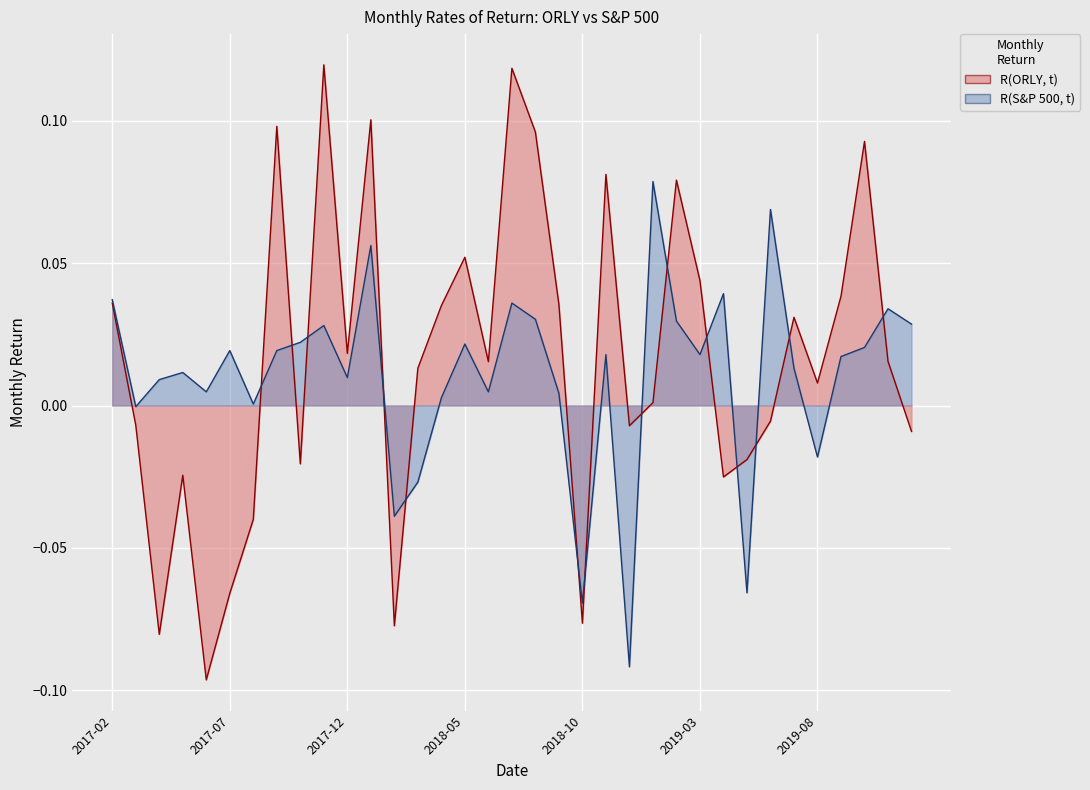

Which has a higher value, 2019-02 or 2019-04?

2019-02